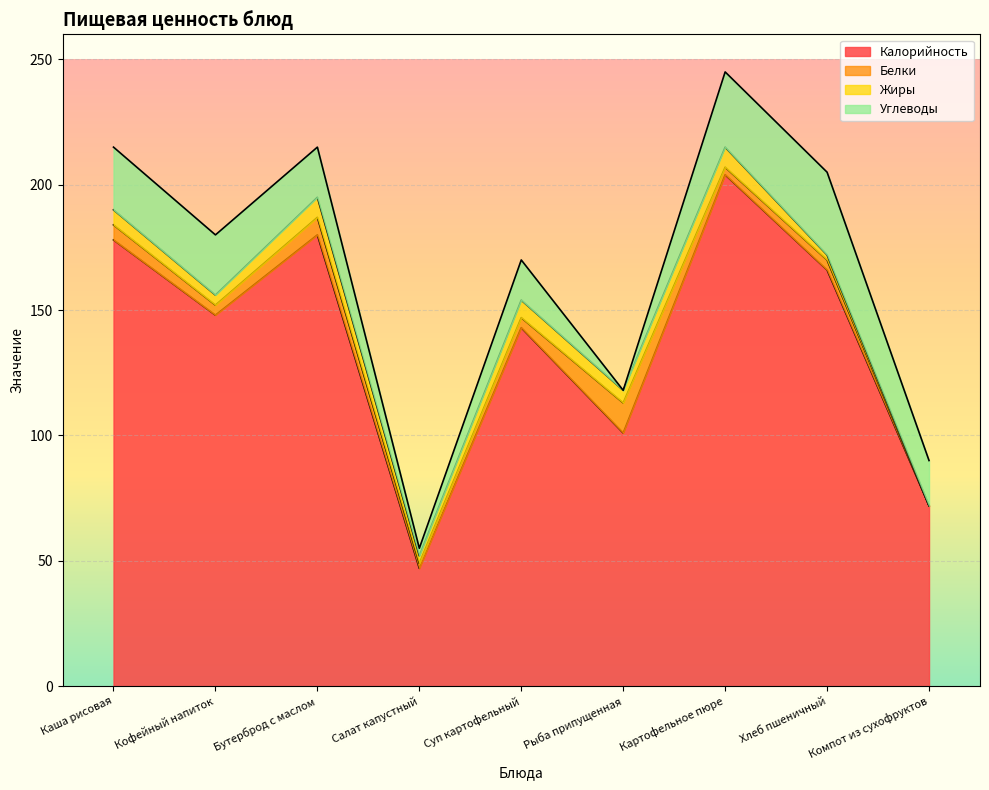

What is the lowest value of the Калорийность series?

47